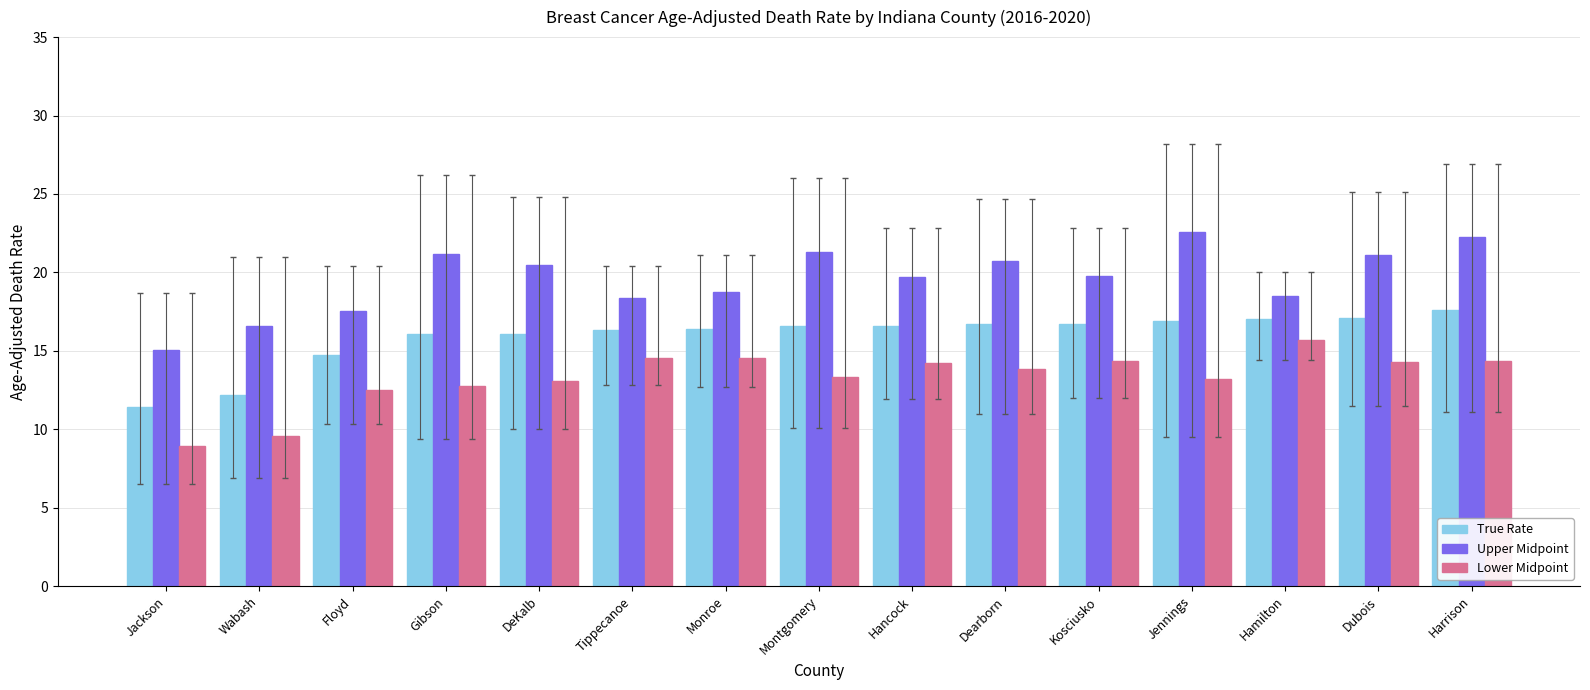

Rank the series at Dearborn from highest to lowest value.

Upper Midpoint, True Rate, Lower Midpoint